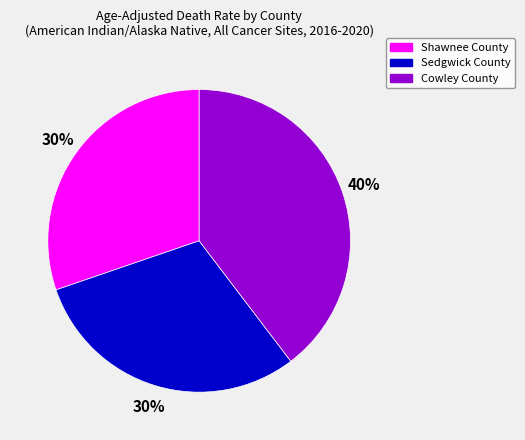

To the nearest percent, what portion does Sedgwick County represent?

30%